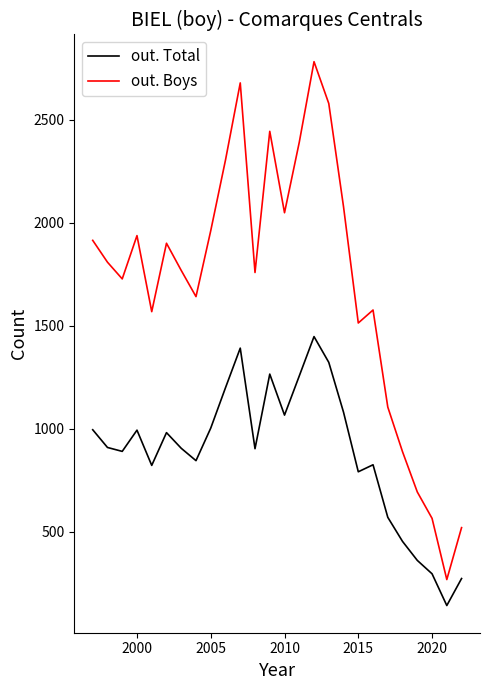

Which series has the largest range (max minus min)?

out. Boys